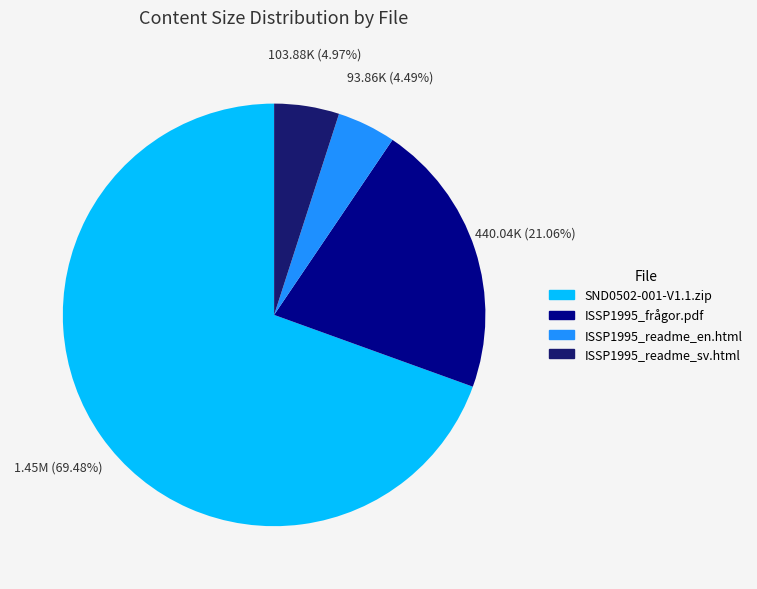

Does ISSP1995_frågor.pdf account for over 50% of the chart?

No